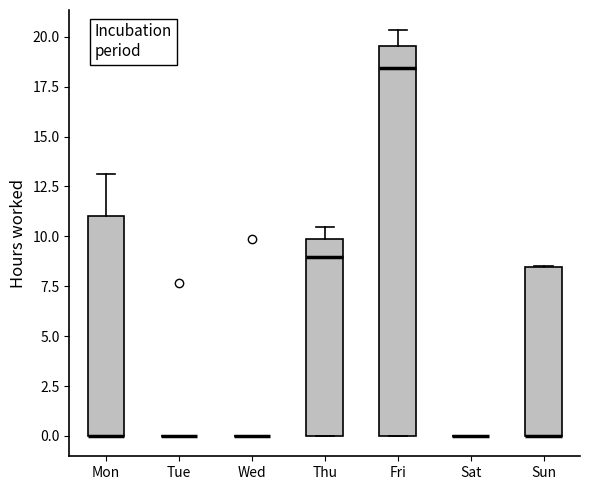

Reading left to right, transcribe this box plot: for each box, give where its median line is, the range the box spans, and where its two whiskers end, as read against the y-axis. The values are not printed on the chart, so give them approximately, as read against the axis.

Mon: median 0.0 (drawn on the box's lower edge), box 0.0 to 11.0, whiskers 0.0 to 13.0
Tue: box collapsed to a line at 0.0, whiskers 0.0 to 0.0
Wed: box collapsed to a line at 0.0, whiskers 0.0 to 0.0
Thu: median 9.0, box 0.0 to 10.0, whiskers 0.0 to 10.5
Fri: median 18.5, box 0.0 to 19.5, whiskers 0.0 to 20.5
Sat: box collapsed to a line at 0.0, whiskers 0.0 to 0.0
Sun: median 0.0 (drawn on the box's lower edge), box 0.0 to 8.5, whiskers 0.0 to 8.5